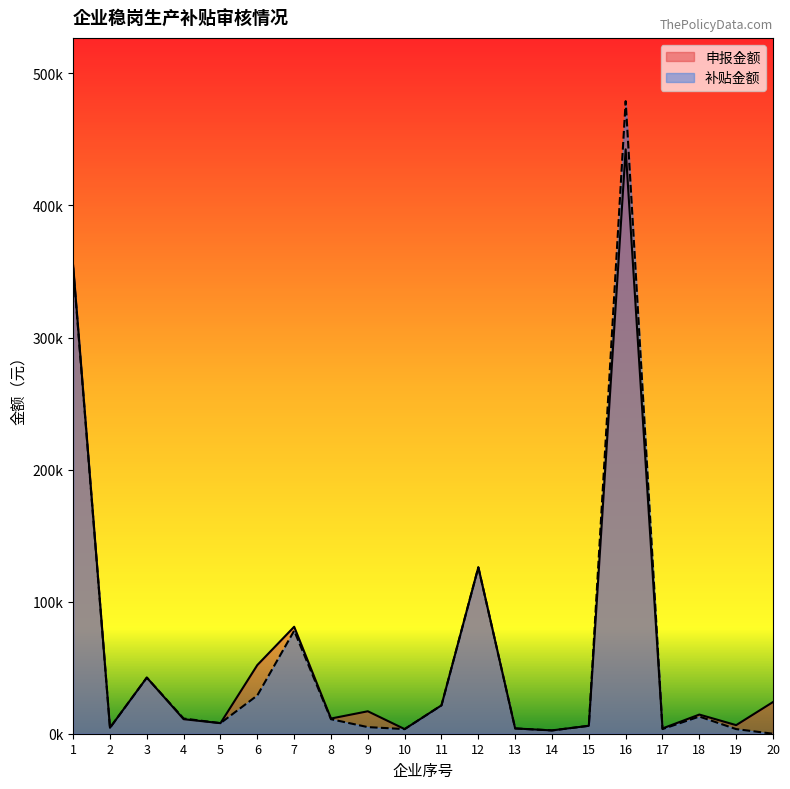

What is the value of the 补贴金额 point at the 2nd from the left?

4500